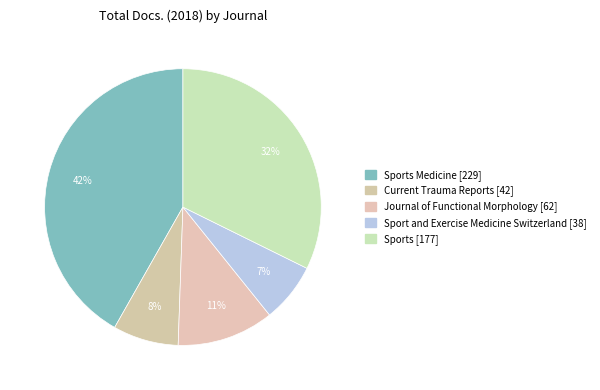

How many slices are in this pie chart?

5